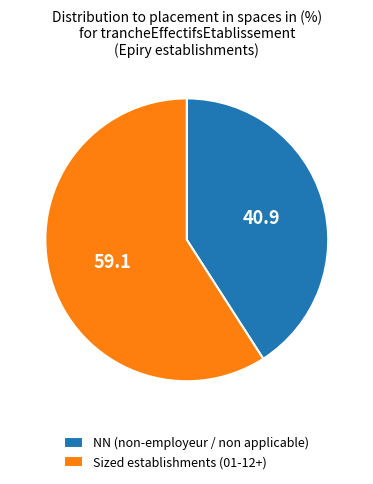

What is the smallest slice in the pie chart?

NN (non-employeur / non applicable)